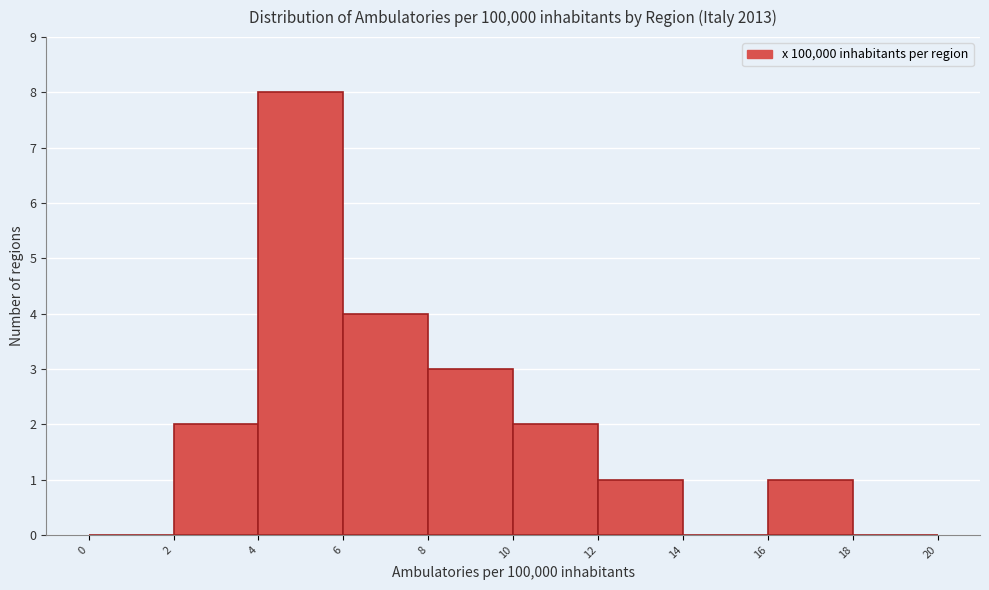

How tall is the bar that spans 6 to 8 on the x-axis? The values are not printed on the chart, so give them approximately, as read against the axis.

4